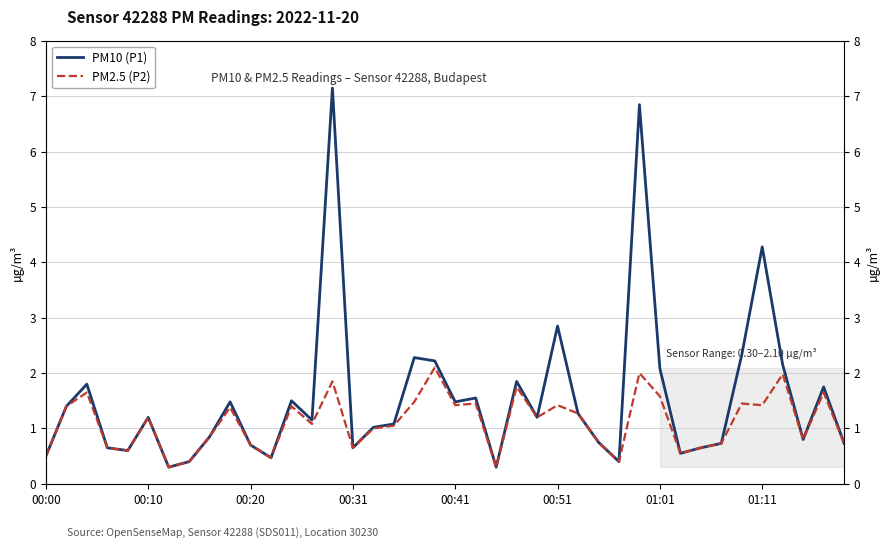

Is this an area chart (filled region under the line)?

No